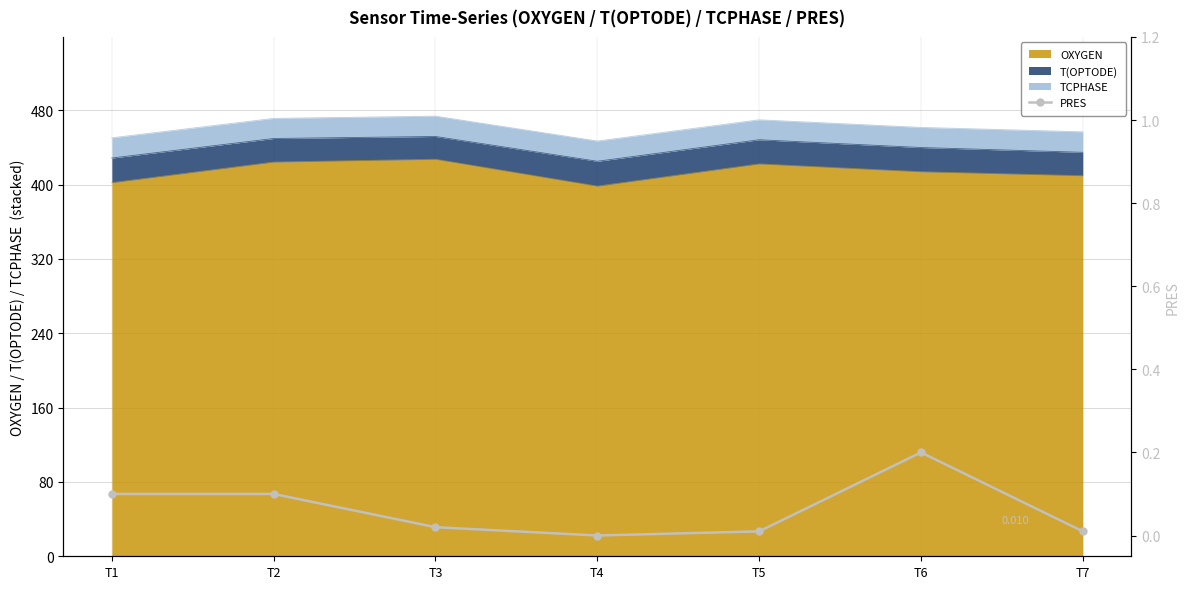

The value at T1 is 0.1. True or false?

True